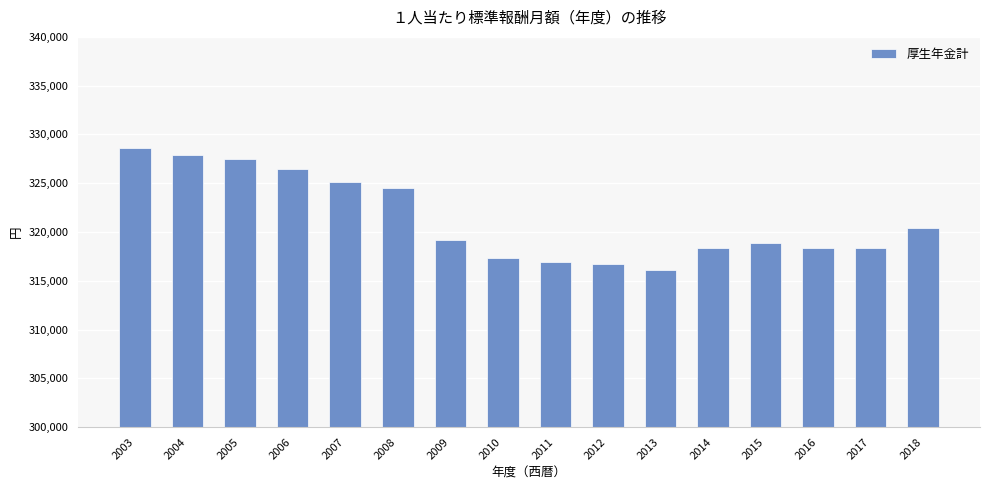

Does the chart contain stacked bars?

No